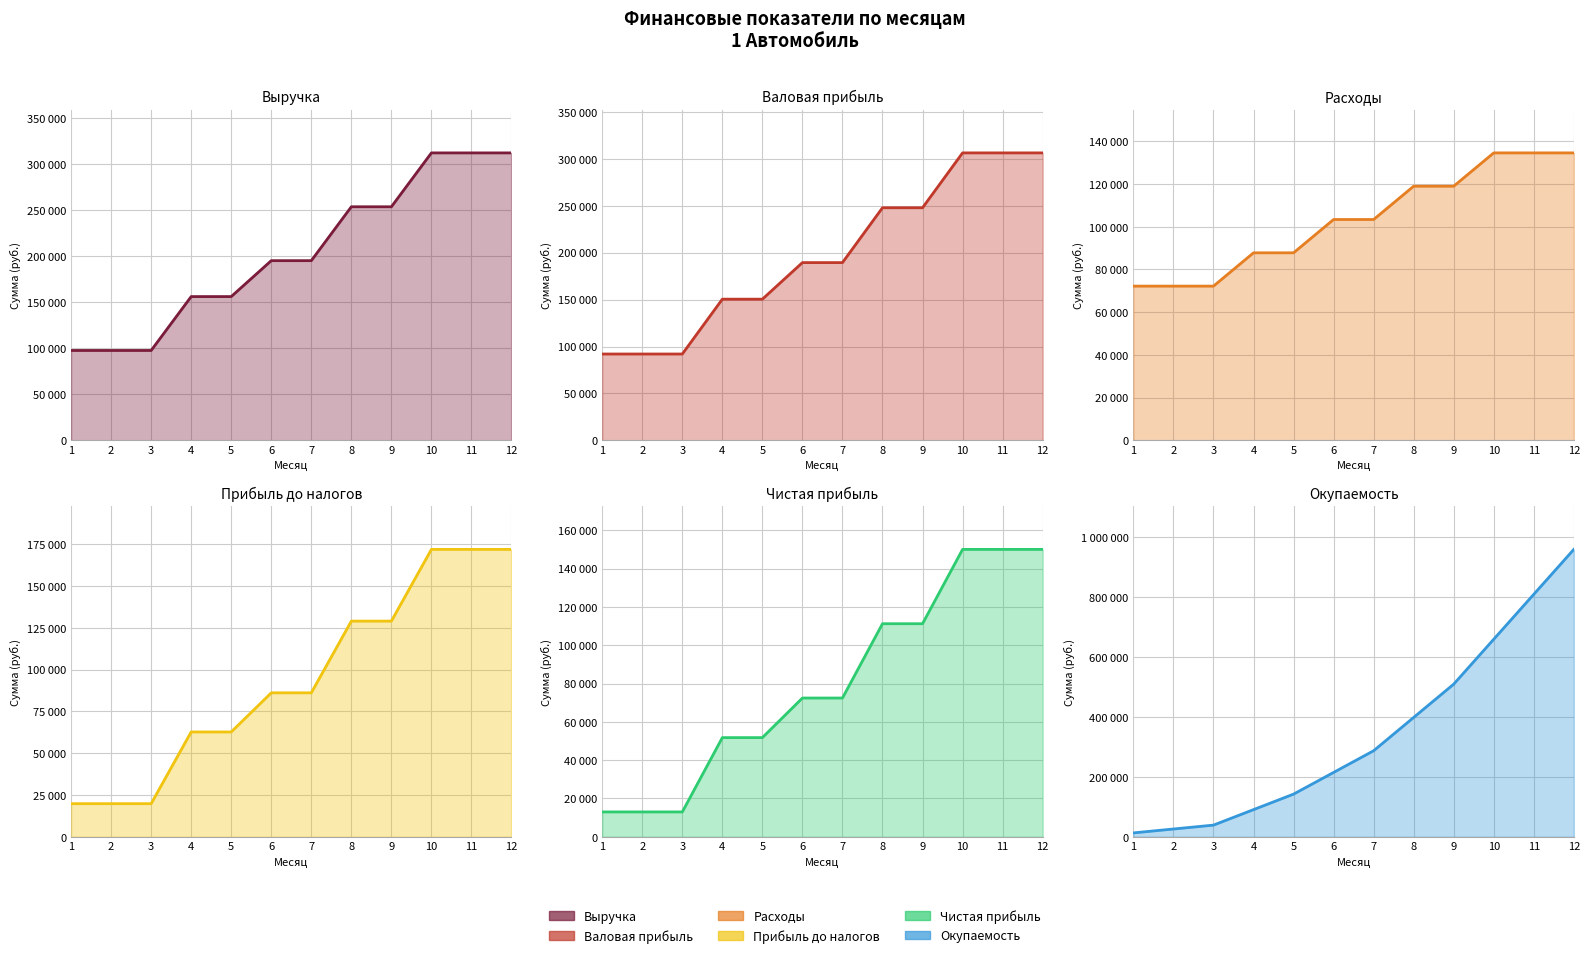

True or false: Выручка has a value of 60078 at 6.

False